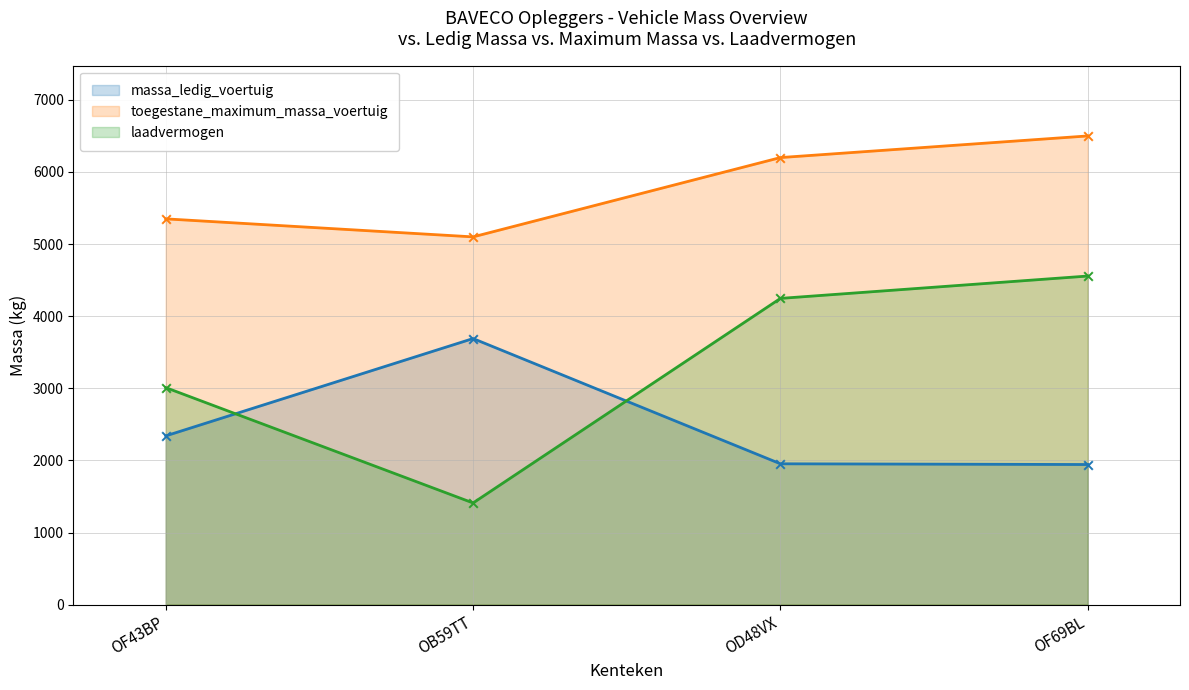

At which category is the sum across all series the highest?

OF69BL